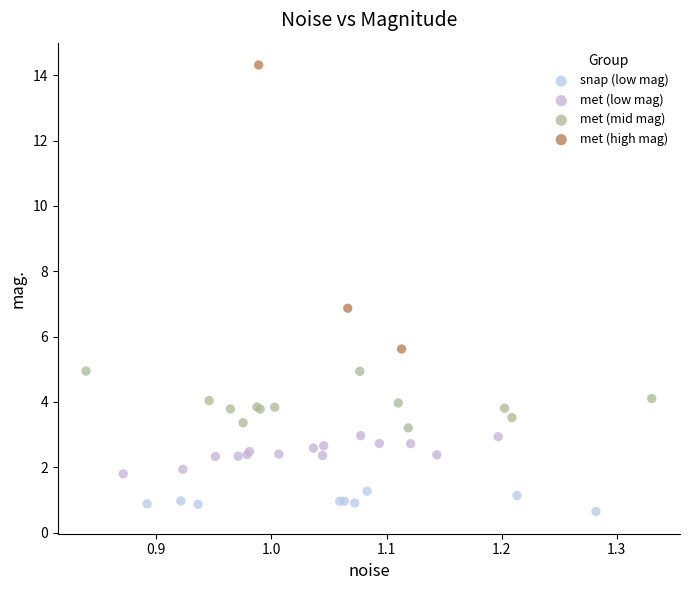

Which series reaches the minimum Y coordinate?

snap (low mag)